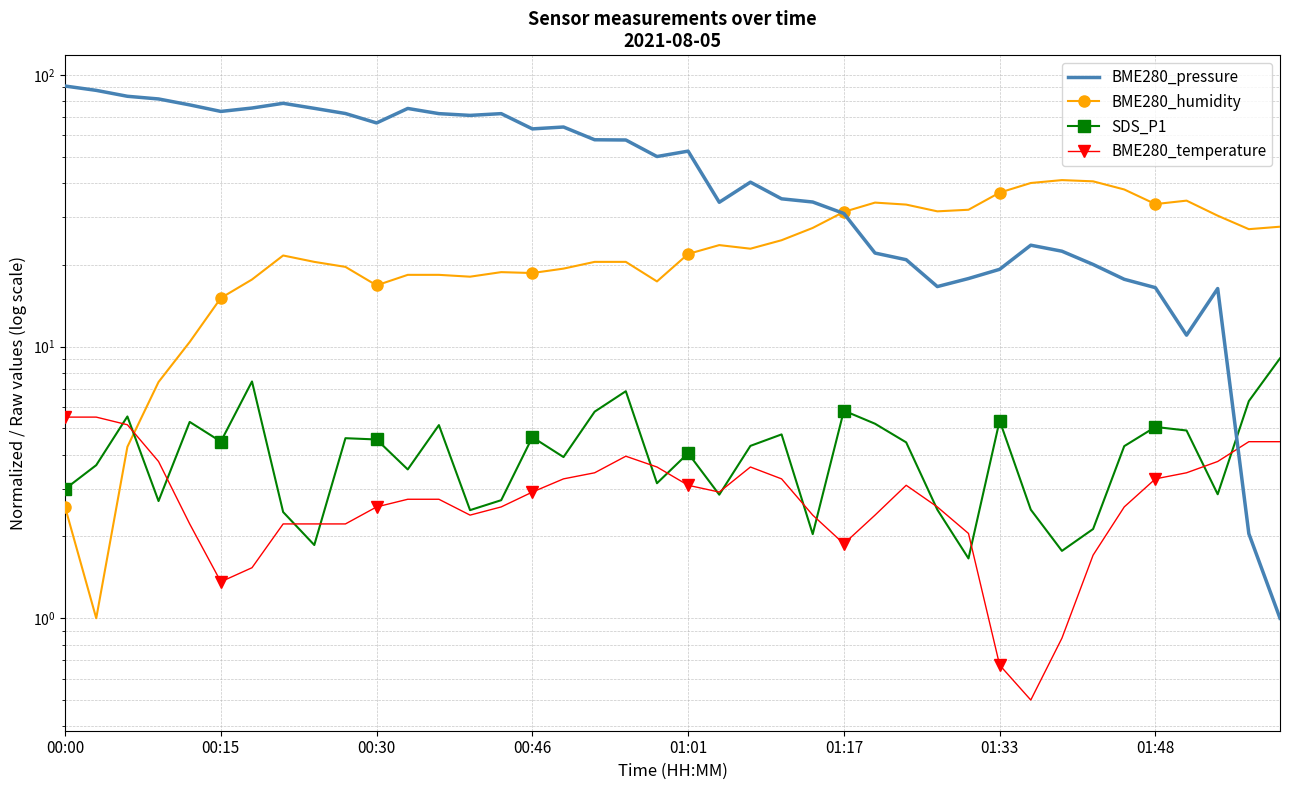

In BME280_humidity, how many points are lower than both neighbors (excluding endpoints)?

9